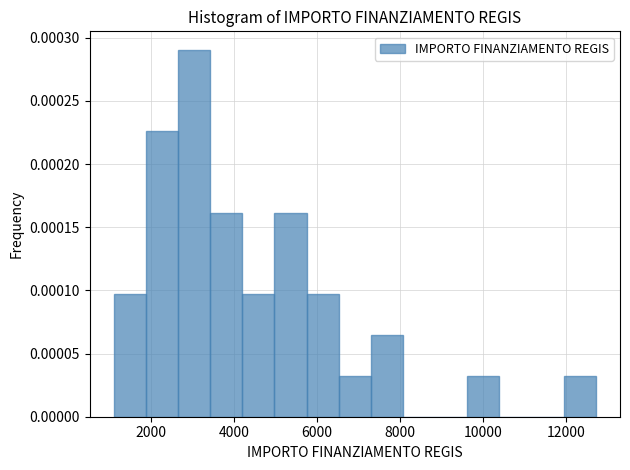

Around what value on the x-axis is the tallest bar? Give the approximate position of its centre, as read against the axis.

3000